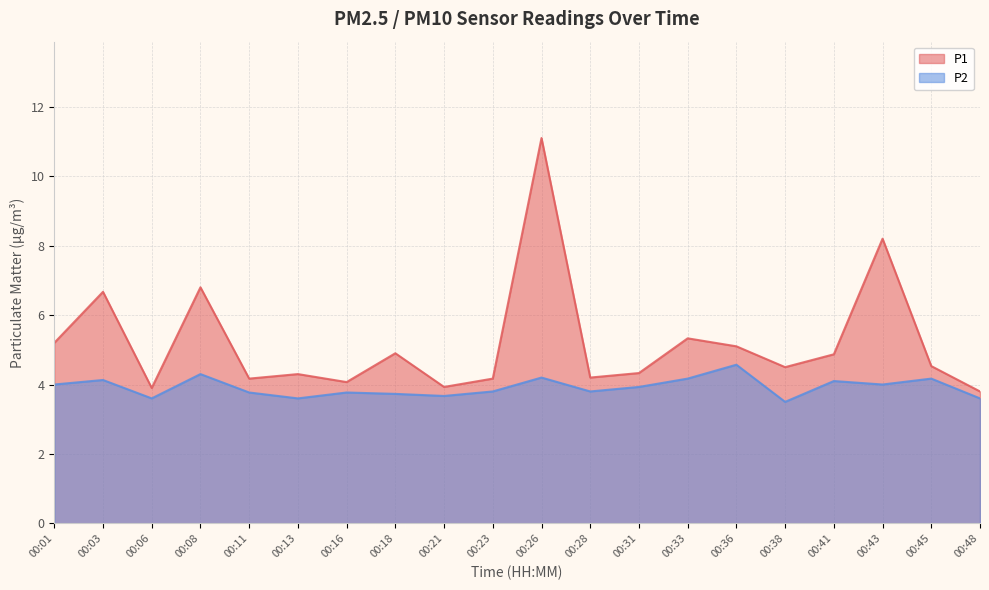

Is it true that P2 equals 4.2 at 00:45?

True